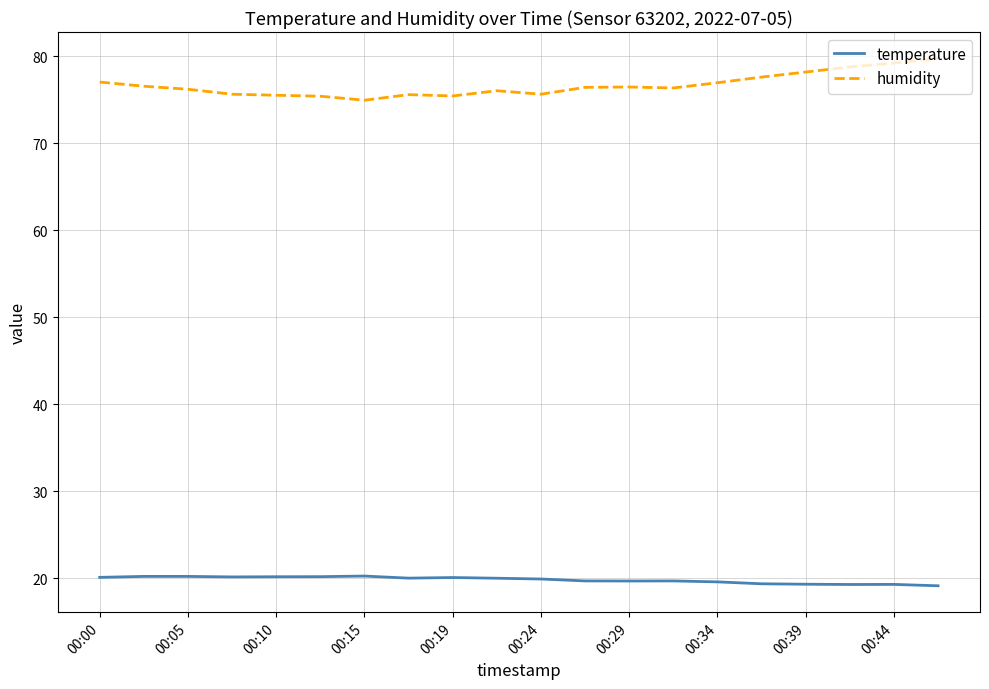

True or false: temperature and humidity cross at least once.

False